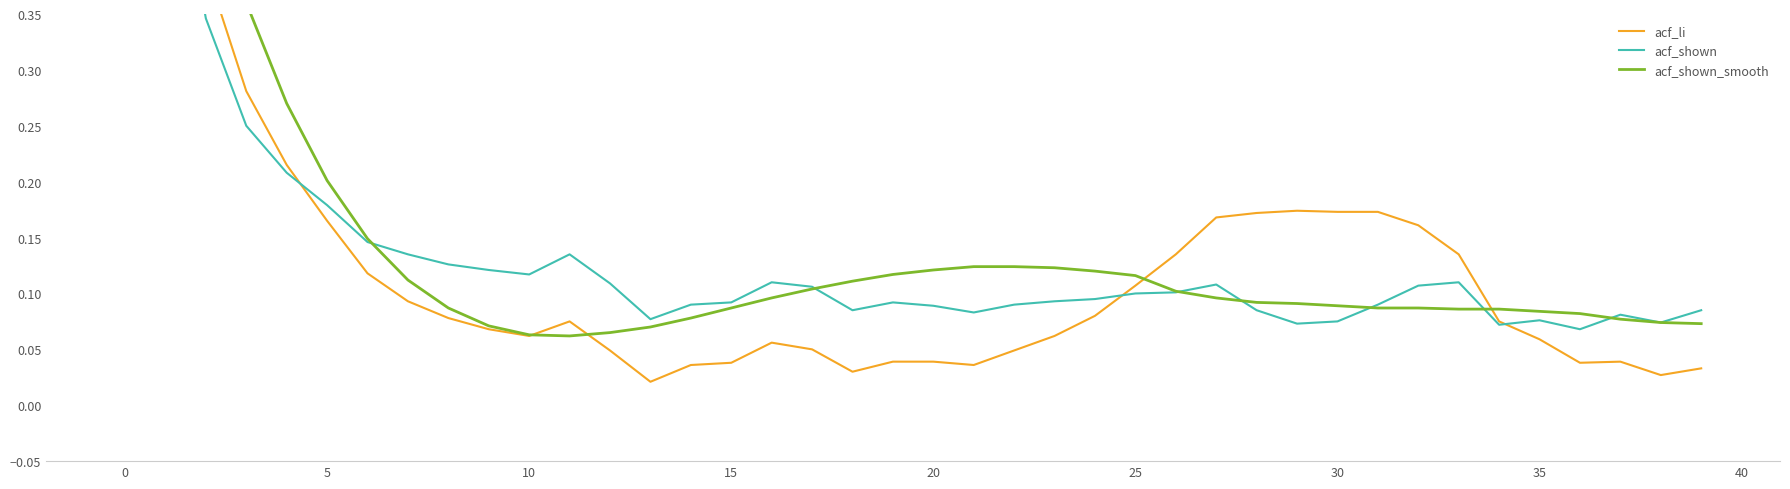

Reading left to right, extract all data points from this chart.

acf_li: 1.0	0.6	0.4	0.3	0.2	0.2	0.1	0.1	0.1	0.1	0.1	0.1	0.0	0.0	0.0	0.0	0.1	0.1	0.0	0.0	0.0	0.0	0.0	0.1	0.1	0.1	0.1	0.2	0.2	0.2	0.2	0.2	0.2	0.1	0.1	0.1	0.0	0.0	0.0	0.0
acf_shown: 1.0	0.5	0.3	0.2	0.2	0.2	0.1	0.1	0.1	0.1	0.1	0.1	0.1	0.1	0.1	0.1	0.1	0.1	0.1	0.1	0.1	0.1	0.1	0.1	0.1	0.1	0.1	0.1	0.1	0.1	0.1	0.1	0.1	0.1	0.1	0.1	0.1	0.1	0.1	0.1
acf_shown_smooth: 0.8	0.6	0.5	0.4	0.3	0.2	0.1	0.1	0.1	0.1	0.1	0.1	0.1	0.1	0.1	0.1	0.1	0.1	0.1	0.1	0.1	0.1	0.1	0.1	0.1	0.1	0.1	0.1	0.1	0.1	0.1	0.1	0.1	0.1	0.1	0.1	0.1	0.1	0.1	0.1